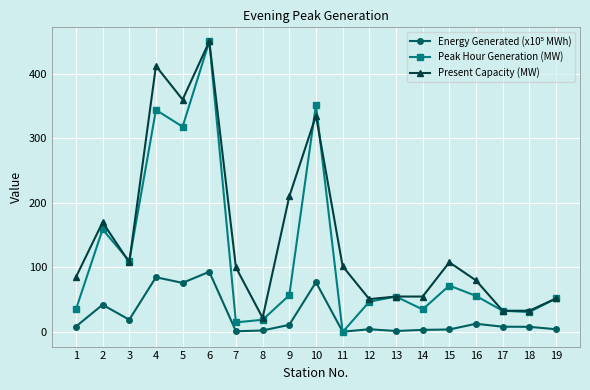

What is the value of the Peak Hour Generation (MW) point at the 9th from the left?

57.0